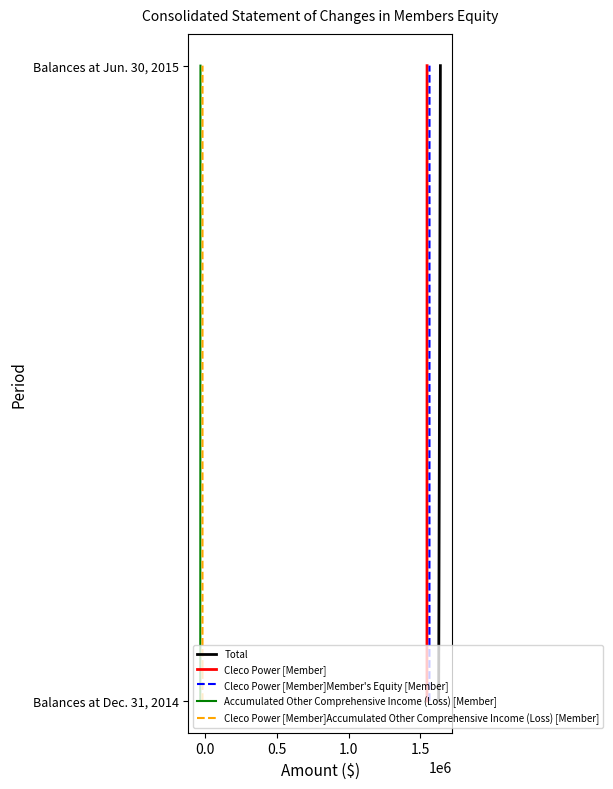

How many series are shown in this chart?

5